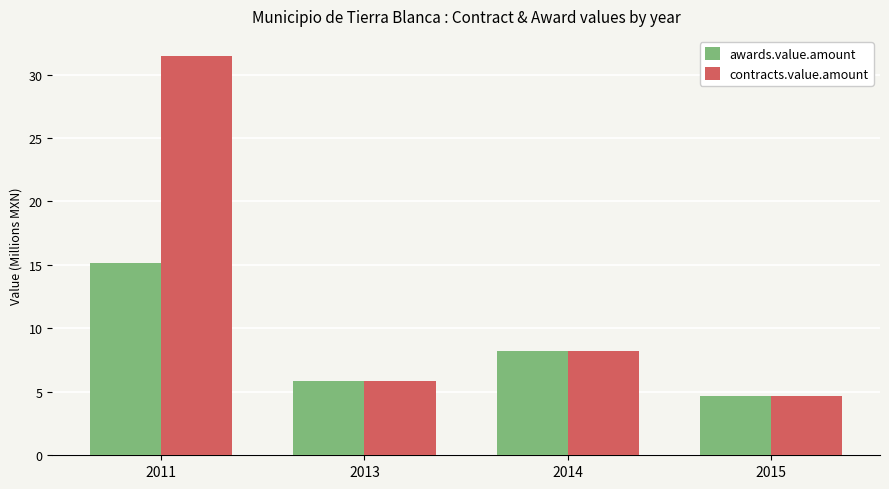

Which series has the widest spread of values?

contracts.value.amount